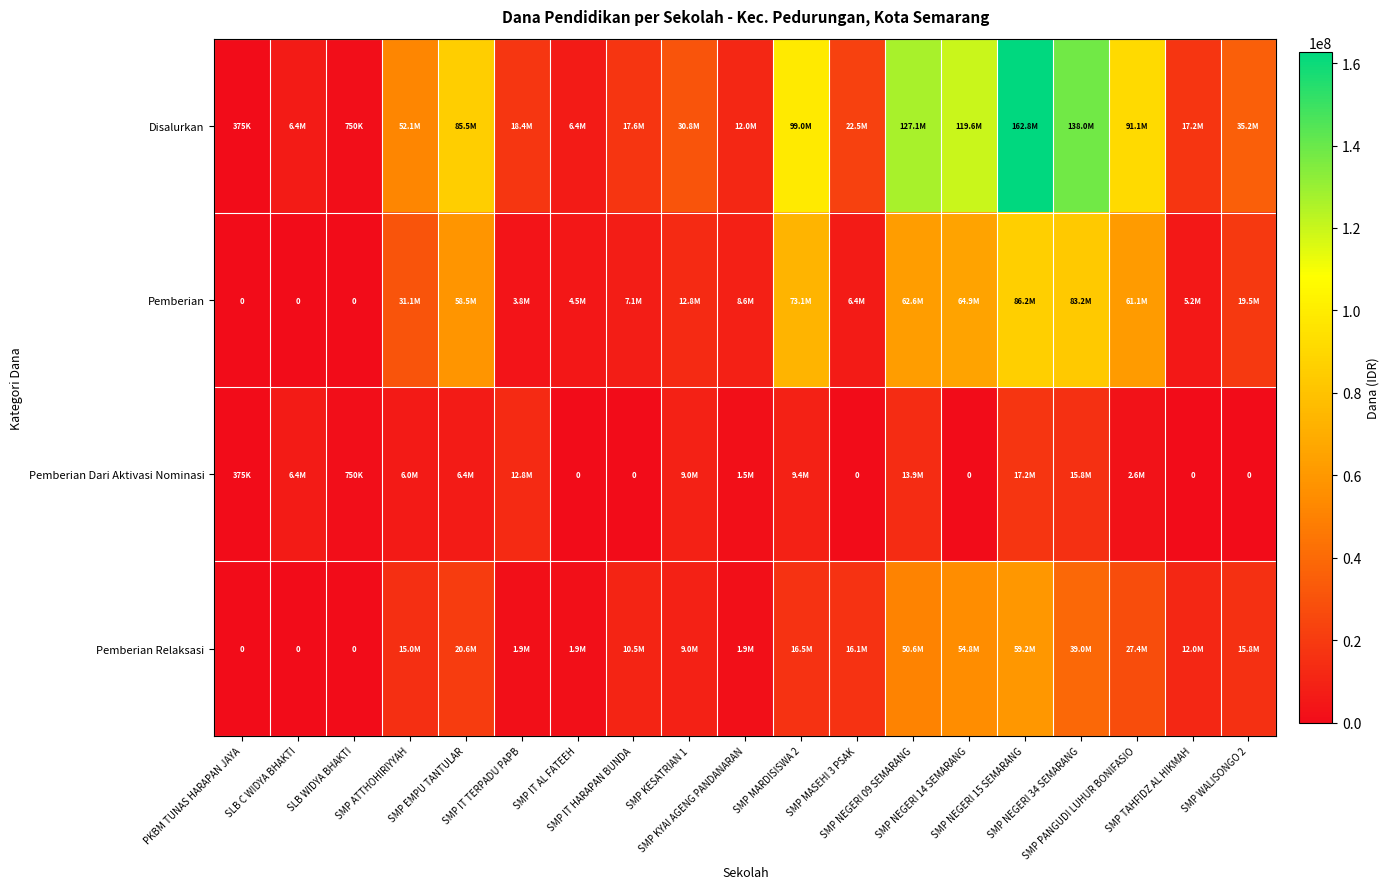

Where is Pemberian Dari Aktivasi Nominasi nearest to the value 8625000?

SMP KESATRIAN 1